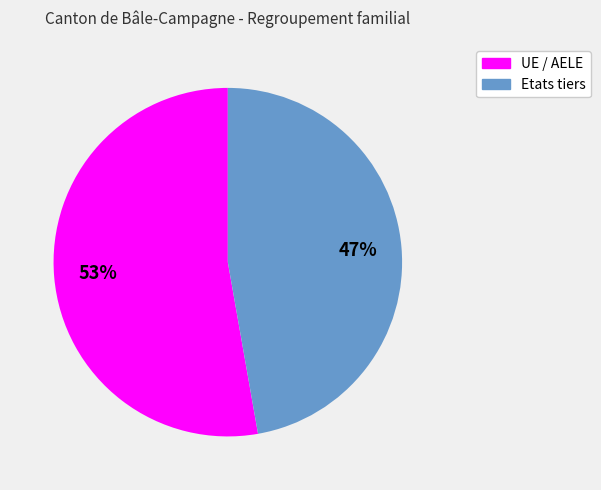

How many segments does this pie chart have?

2